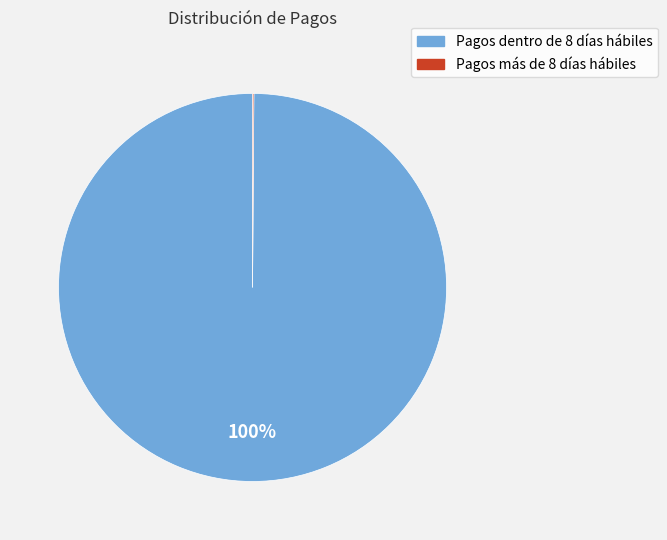

To the nearest percent, what is the difference between the largest and smallest slice percentages?

100%